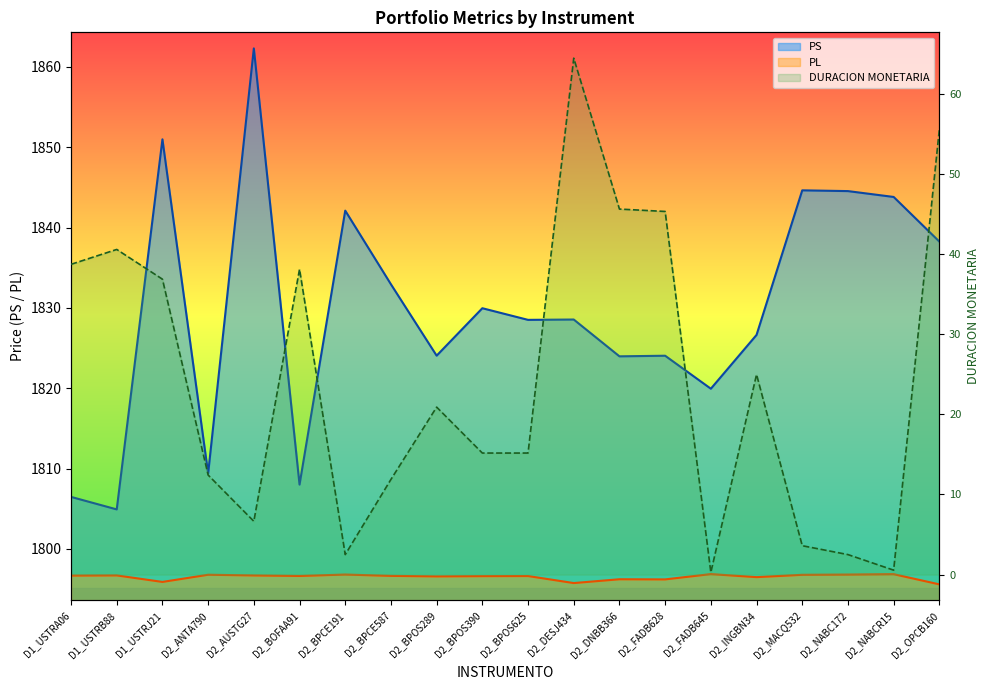

Is it true that PS equals 1824.0 at D2_DNBB366?

True